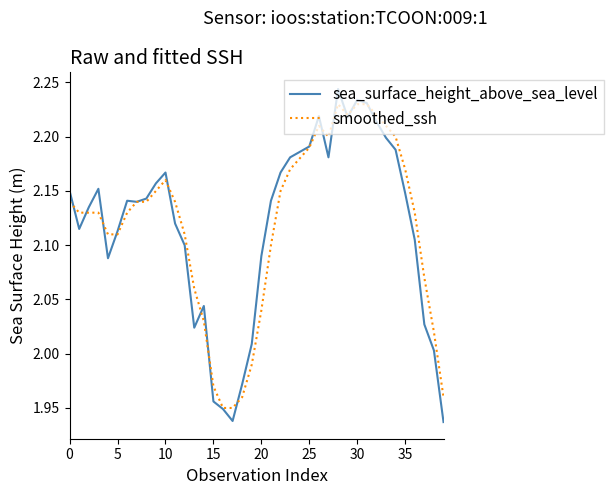

Rank the series by their maximum value, from highest to lowest.

sea_surface_height_above_sea_level, smoothed_ssh